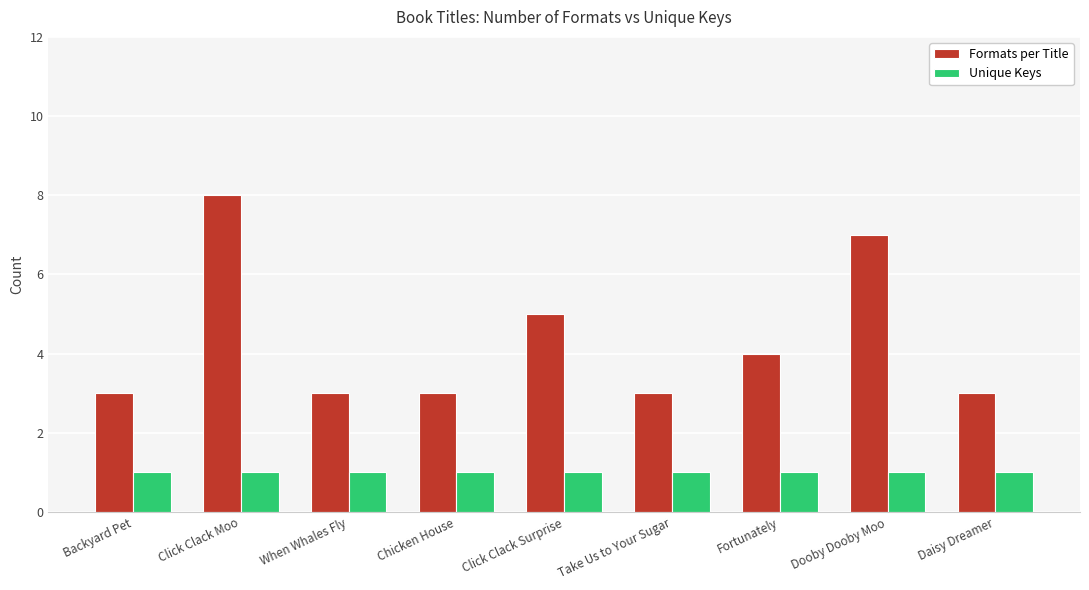

Reading right to left, list all the values displayed in this chart.

Formats per Title: Daisy Dreamer=3	Dooby Dooby Moo=7	Fortunately=4	Take Us to Your Sugar=3	Click Clack Surprise=5	Chicken House=3	When Whales Fly=3	Click Clack Moo=8	Backyard Pet=3
Unique Keys: Daisy Dreamer=1	Dooby Dooby Moo=1	Fortunately=1	Take Us to Your Sugar=1	Click Clack Surprise=1	Chicken House=1	When Whales Fly=1	Click Clack Moo=1	Backyard Pet=1